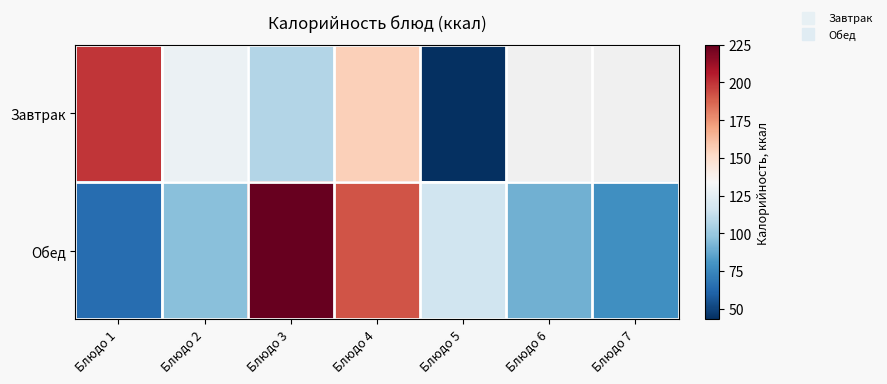

What is the sum of the Завтрак values at Блюдо 5 and Блюдо 2?

172.0